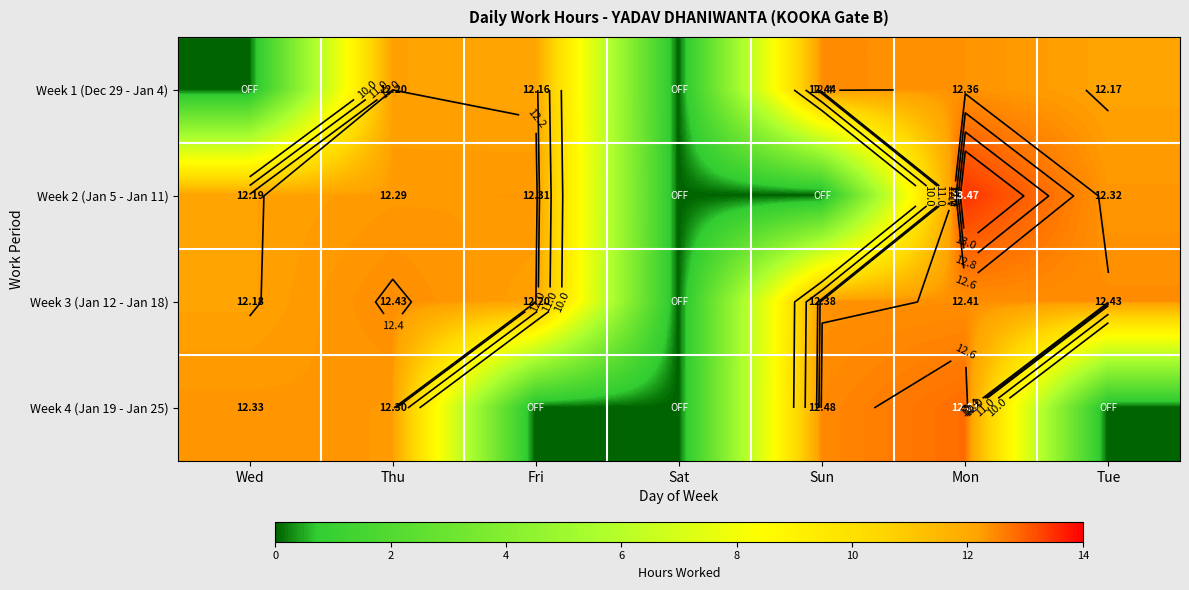

The value of Week 3 (Jan 12 - Jan 18) at Fri is 12.2. True or false?

True